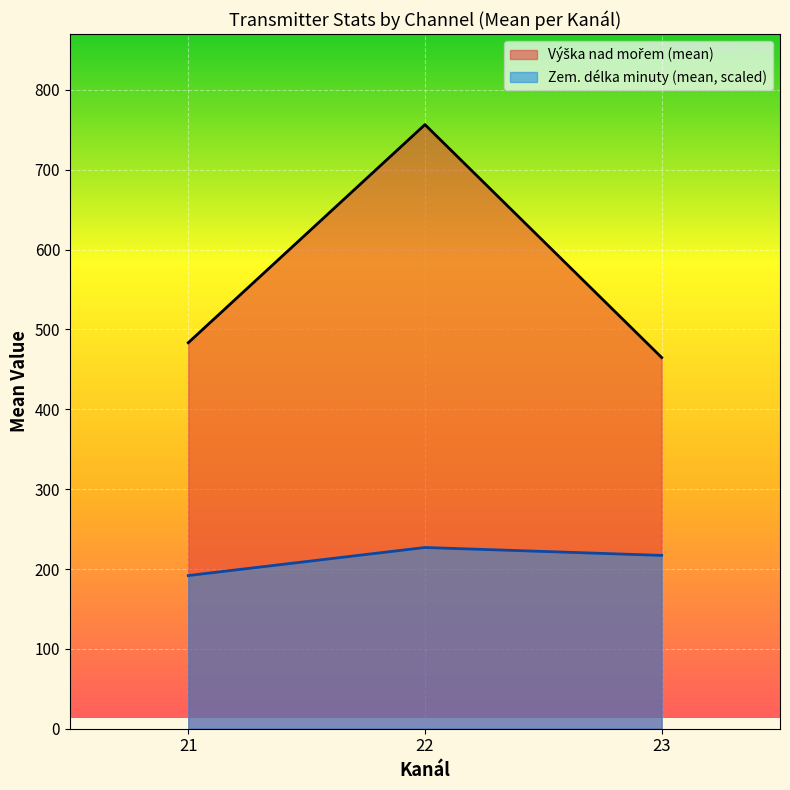

At which category is the sum across all series the highest?

22